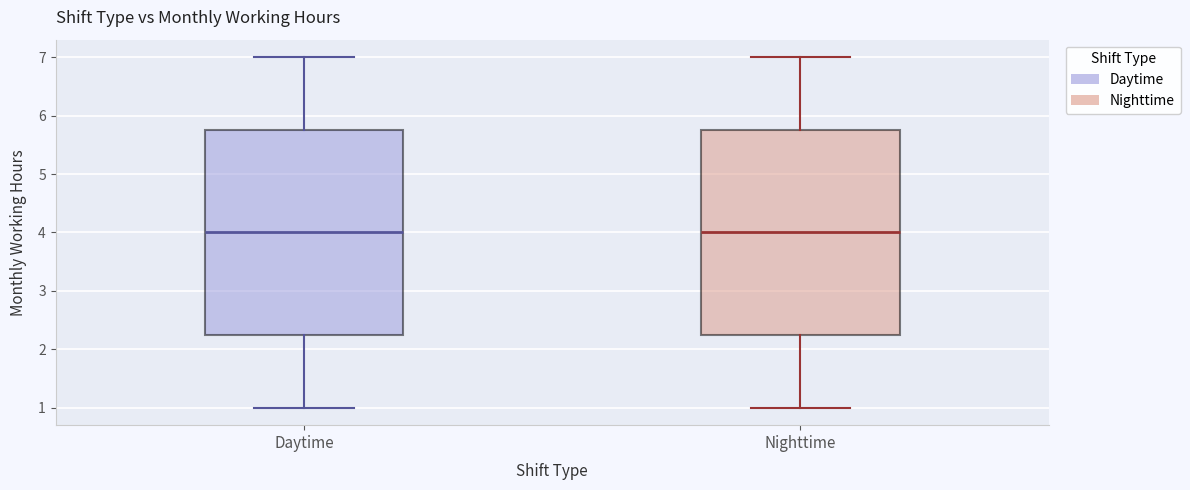

Reading left to right, transcribe this box plot: for each box, give where its median line is, the range the box spans, and where its two whiskers end, as read against the y-axis. The values are not printed on the chart, so give them approximately, as read against the axis.

Daytime: median 4.0, box 2.3 to 5.8, whiskers 1.0 to 7.0
Nighttime: median 4.0, box 2.3 to 5.8, whiskers 1.0 to 7.0